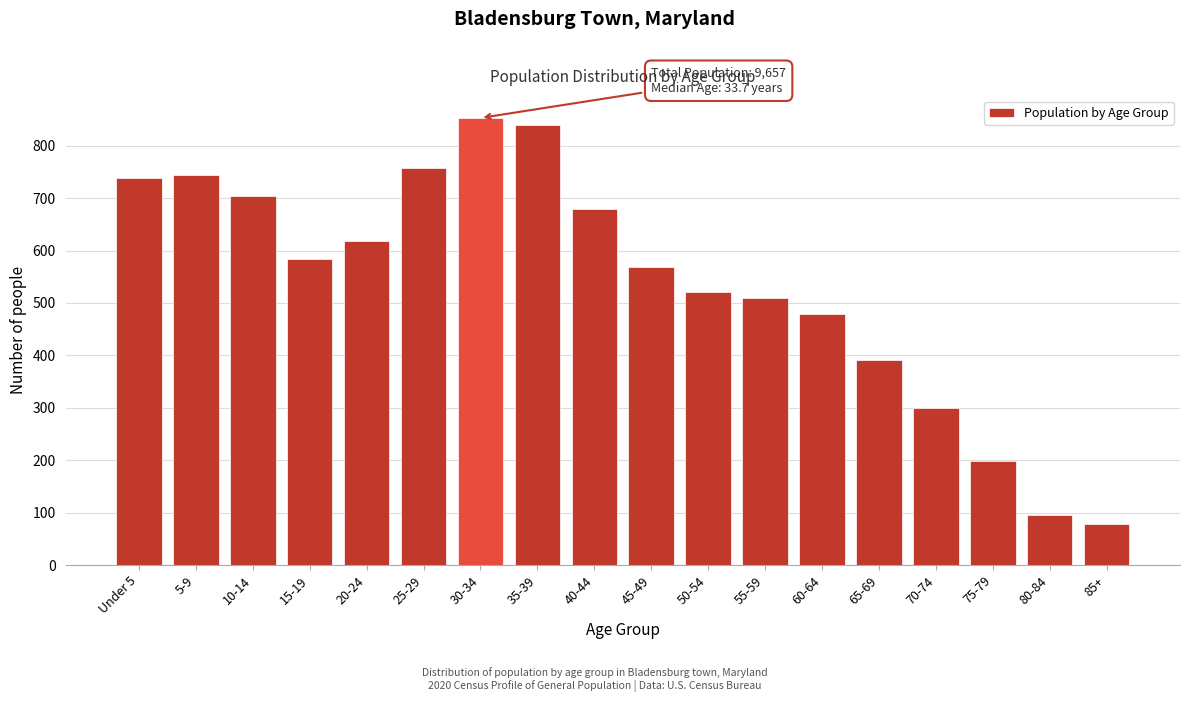

Reading right to left, extract all data points from this chart.

85+=78	80-84=95	75-79=198	70-74=300	65-69=391	60-64=479	55-59=510	50-54=520	45-49=569	40-44=679	35-39=839	30-34=853	25-29=757	20-24=619	15-19=584	10-14=704	5-9=744	Under 5=738